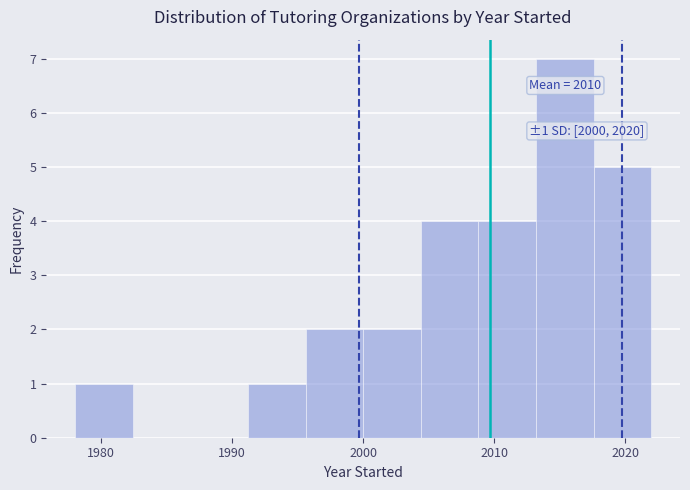

Which range on the x-axis has the tallest bar?

2013.2 to 2017.6